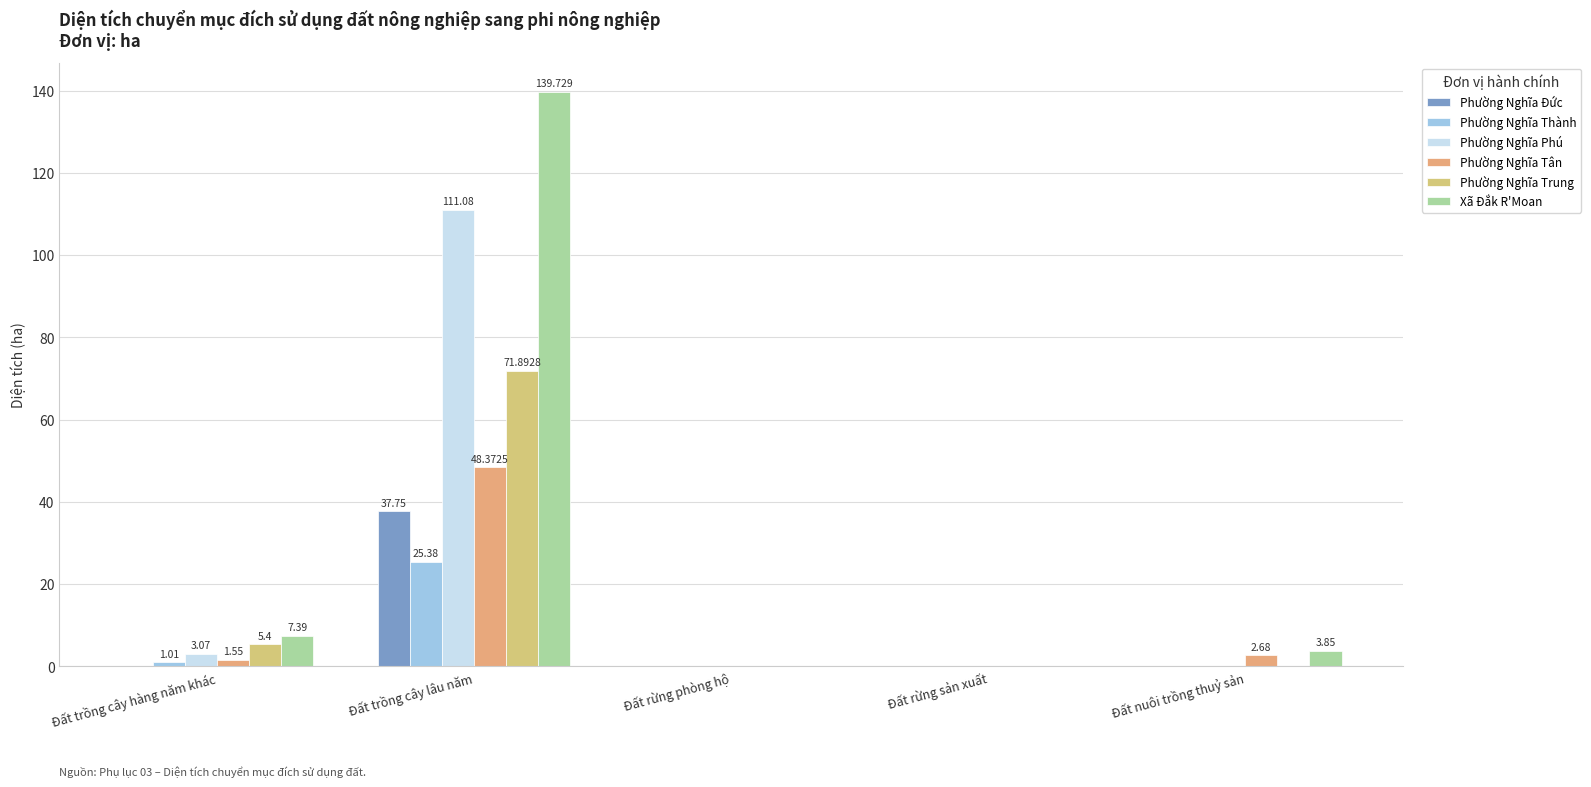

Reading left to right, extract all data points from this chart.

Phường Nghĩa Đức: Đất trồng cây hàng năm khác=0.0	Đất trồng cây lâu năm=37.8	Đất rừng phòng hộ=0.0	Đất rừng sản xuất=0.0	Đất nuôi trồng thuỷ sản=0.0
Phường Nghĩa Thành: Đất trồng cây hàng năm khác=1.0	Đất trồng cây lâu năm=25.4	Đất rừng phòng hộ=0.0	Đất rừng sản xuất=0.0	Đất nuôi trồng thuỷ sản=0.0
Phường Nghĩa Phú: Đất trồng cây hàng năm khác=3.1	Đất trồng cây lâu năm=111.1	Đất rừng phòng hộ=0.0	Đất rừng sản xuất=0.0	Đất nuôi trồng thuỷ sản=0.0
Phường Nghĩa Tân: Đất trồng cây hàng năm khác=1.6	Đất trồng cây lâu năm=48.4	Đất rừng phòng hộ=0.0	Đất rừng sản xuất=0.0	Đất nuôi trồng thuỷ sản=2.7
Phường Nghĩa Trung: Đất trồng cây hàng năm khác=5.4	Đất trồng cây lâu năm=71.9	Đất rừng phòng hộ=0.0	Đất rừng sản xuất=0.0	Đất nuôi trồng thuỷ sản=0.0
Xã Đắk R'Moan: Đất trồng cây hàng năm khác=7.4	Đất trồng cây lâu năm=139.7	Đất rừng phòng hộ=0.0	Đất rừng sản xuất=0.0	Đất nuôi trồng thuỷ sản=3.9